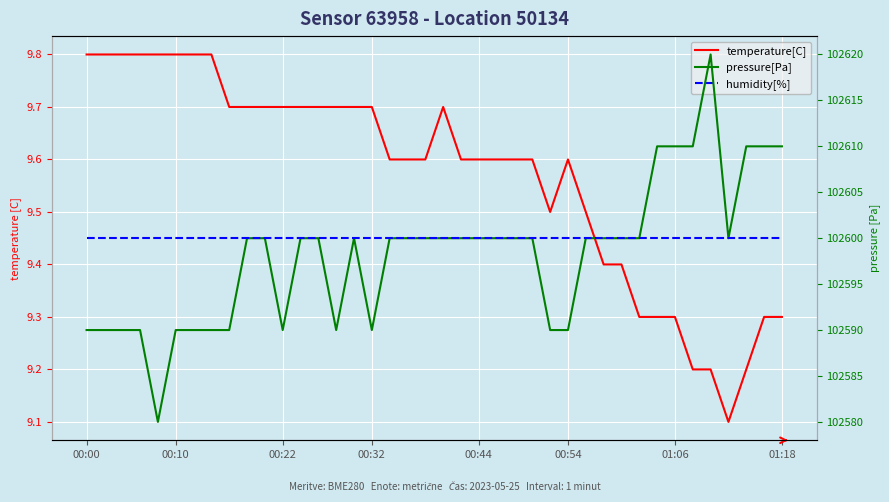

What is the sum of all pressure[Pa] values?

4103930.0